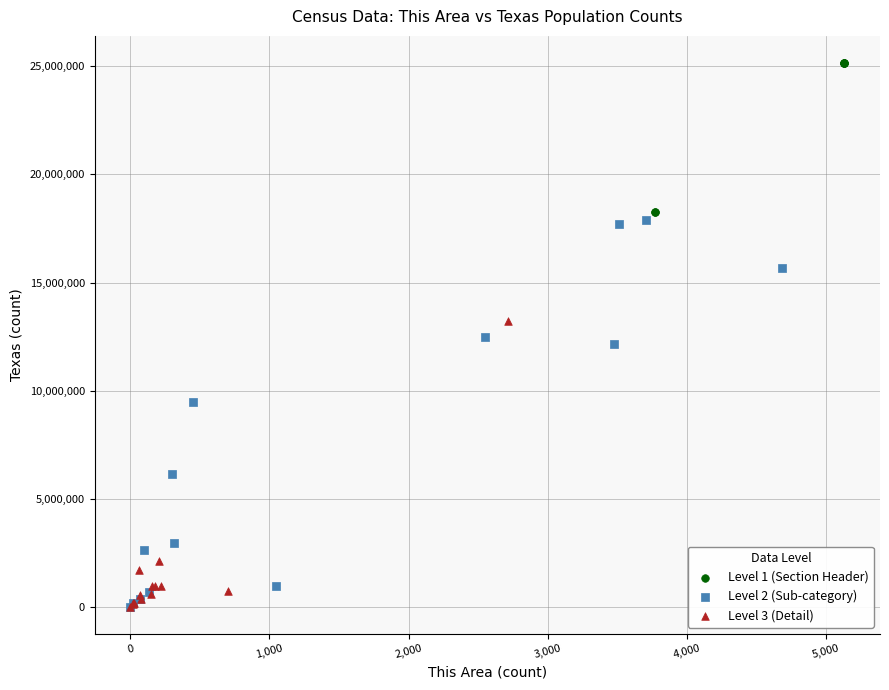

Which series has the largest Y range (max minus min)?

Level 2 (Sub-category)